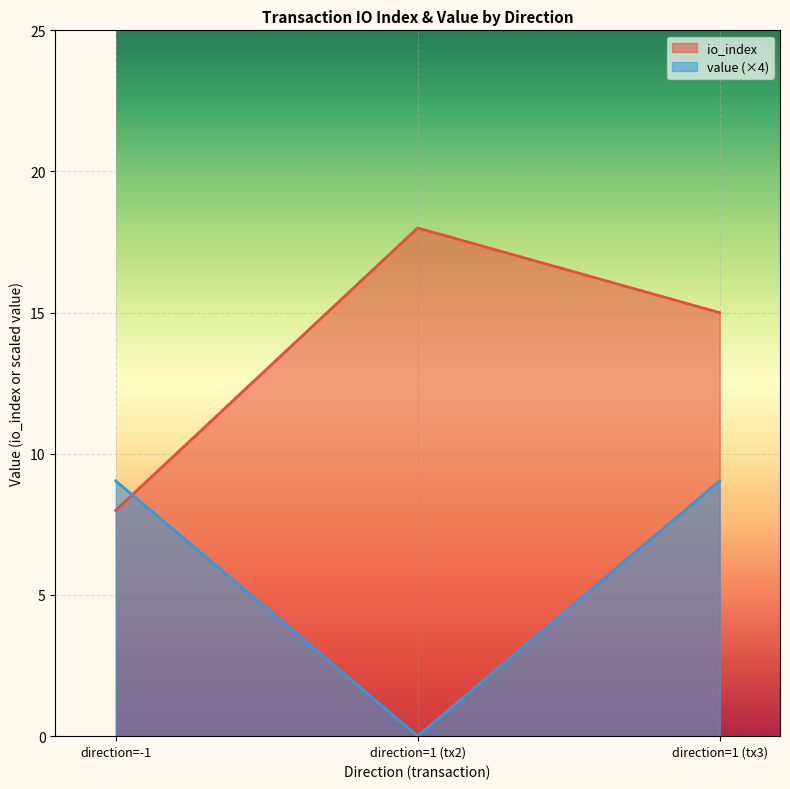

Does the chart display data point markers on the line(s)?

No